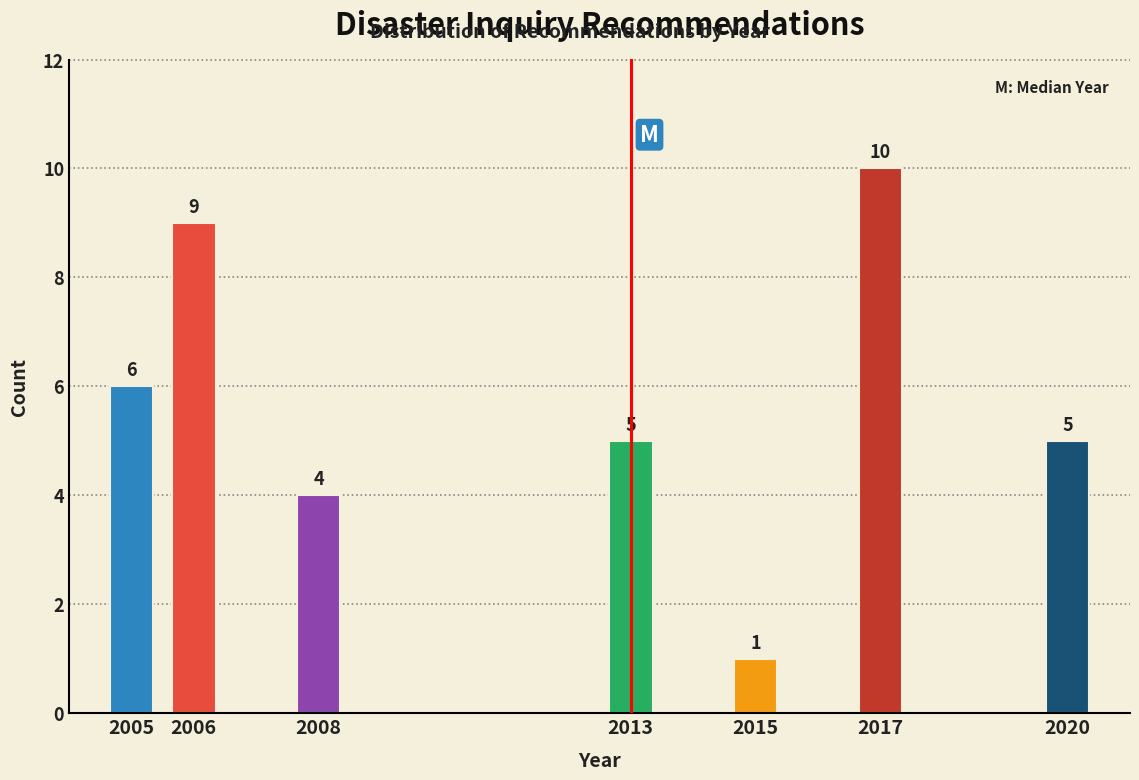

Reading left to right, list all the values displayed in this chart.

6	9	4	5	1	10	5